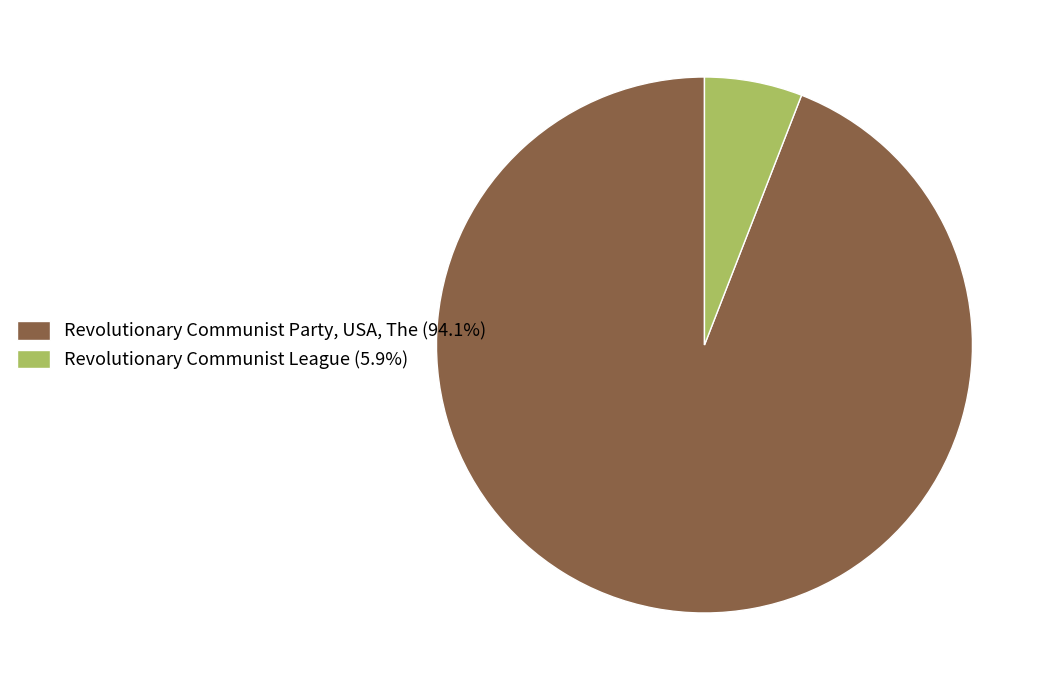

Which slice is the smallest?

Revolutionary Communist League